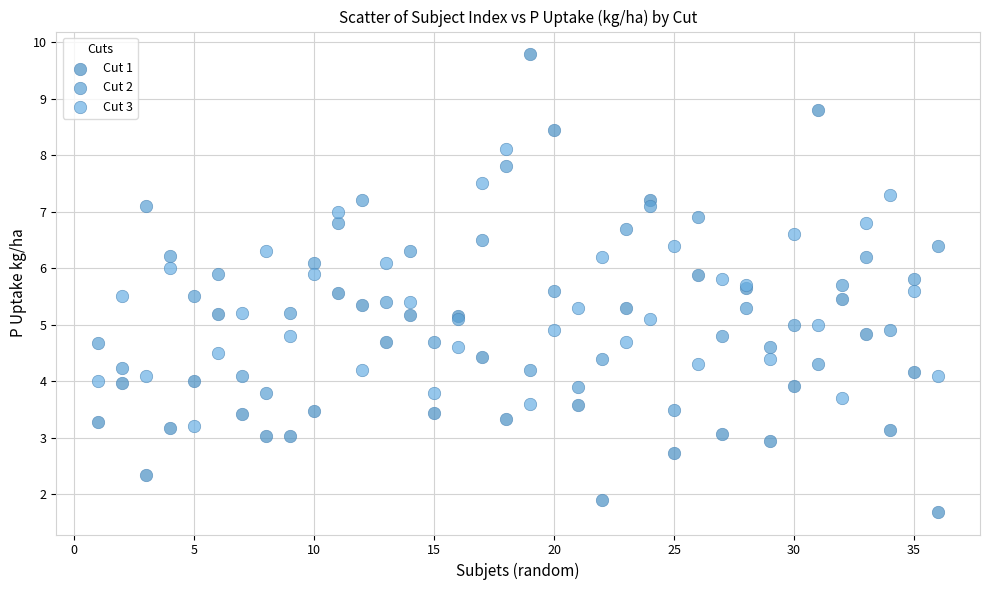

Which series has the largest Y range (max minus min)?

Cut 1